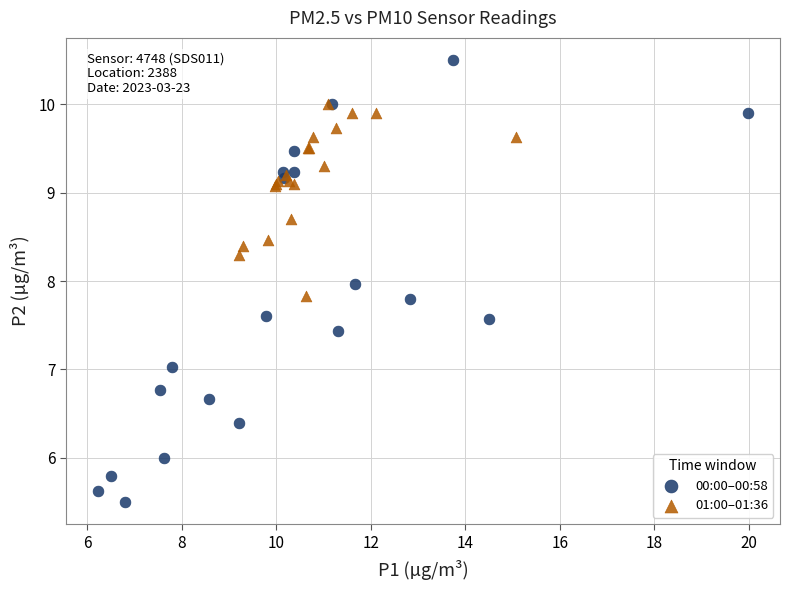

Which series contains the lowest Y value?

00:00–00:58